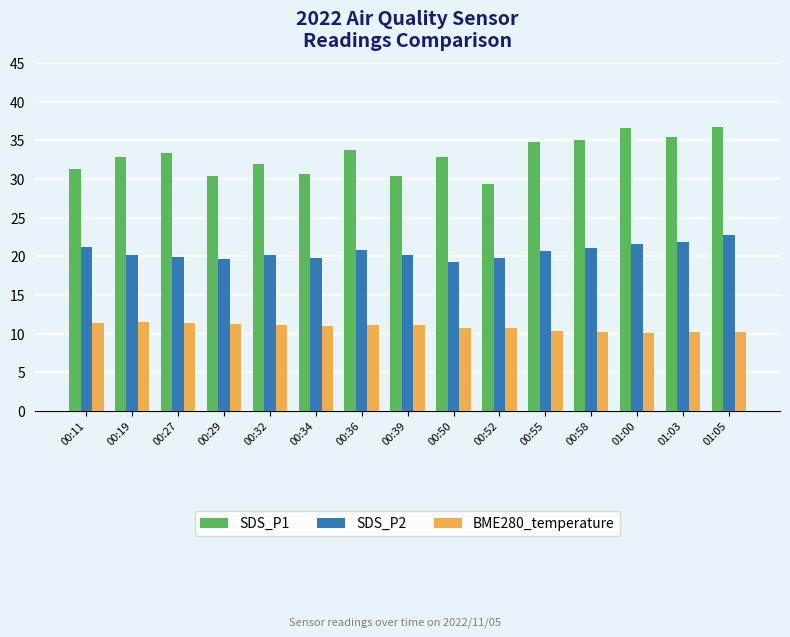

Is it true that BME280_temperature equals 10.2 at 00:58?

True